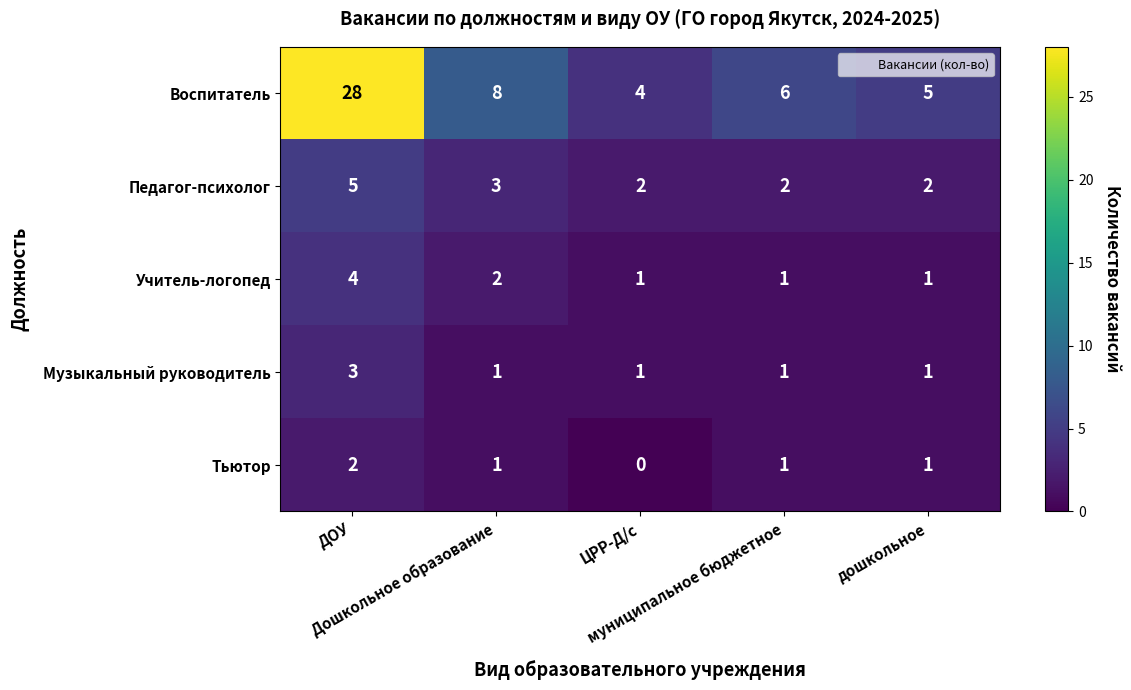

List the series in order of their peak value, highest first.

Воспитатель, Педагог-психолог, Учитель-логопед, Музыкальный руководитель, Тьютор